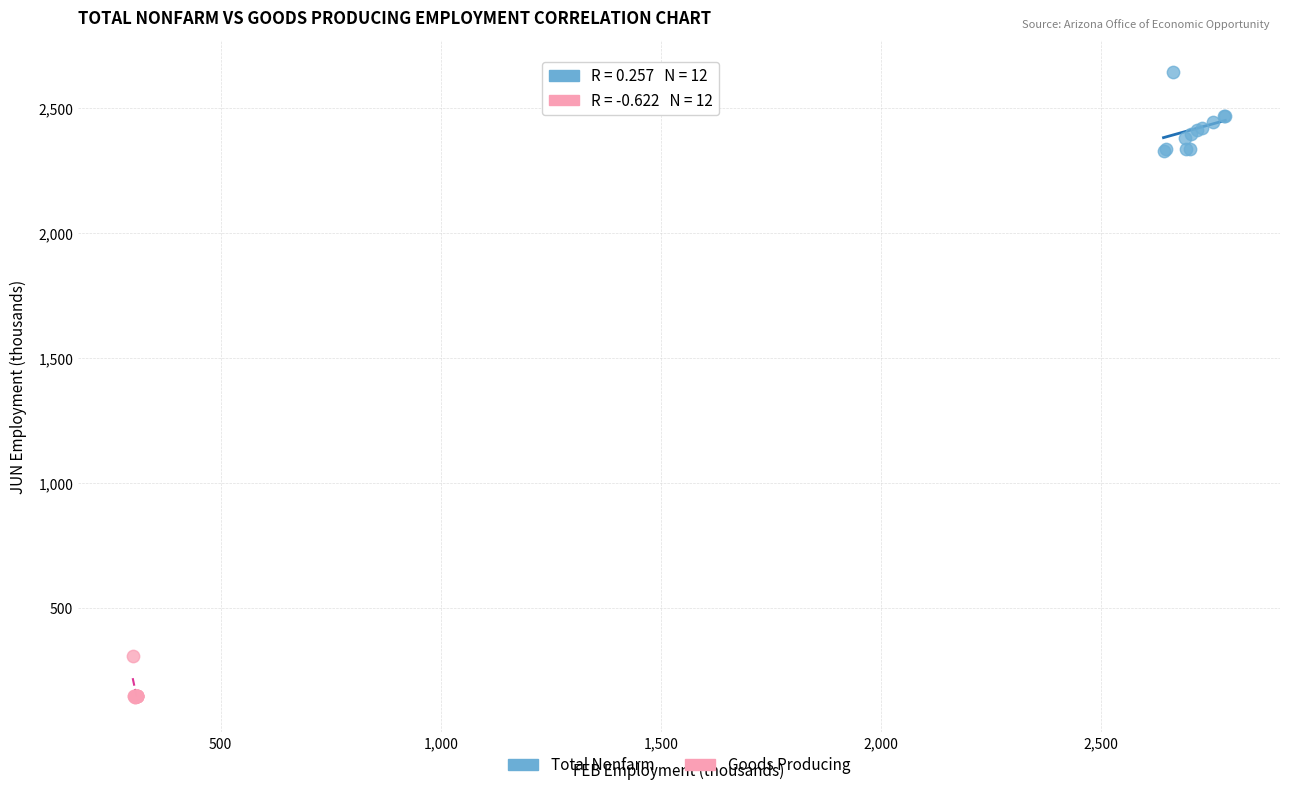

Which series has the largest Y range (max minus min)?

Total Nonfarm